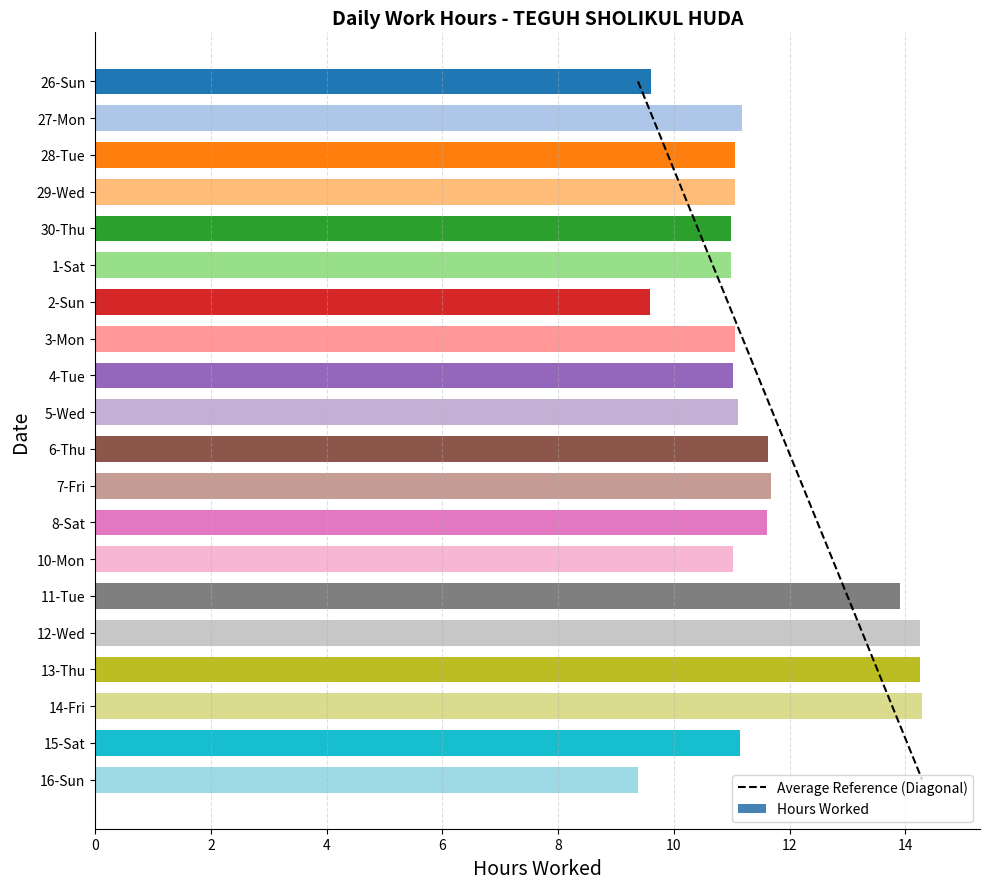

The chart shows a value of 6.9 at 15-Sat. True or false?

False